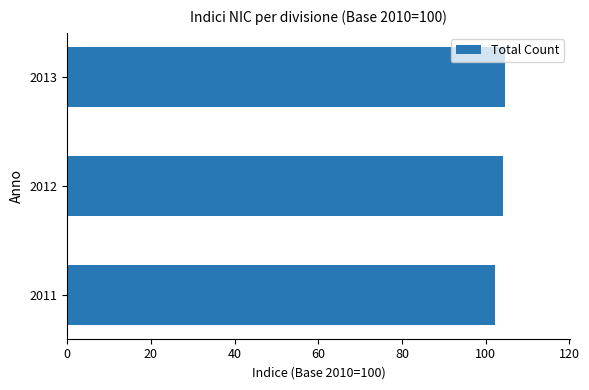

Approximately how many times larger is the value at 2012 compared to 2011?

1.0